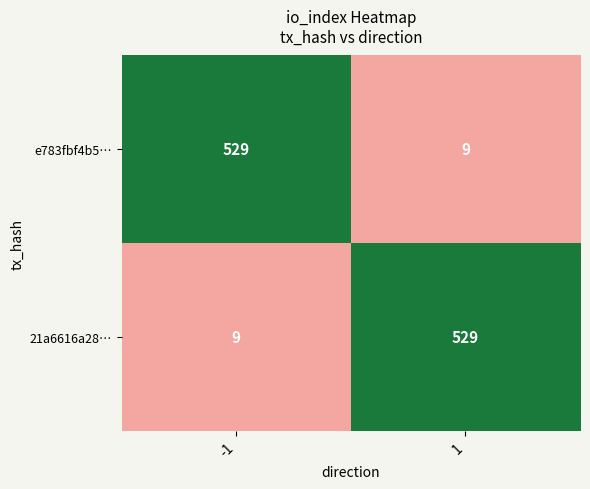

What is the total value across all series at 1?

538